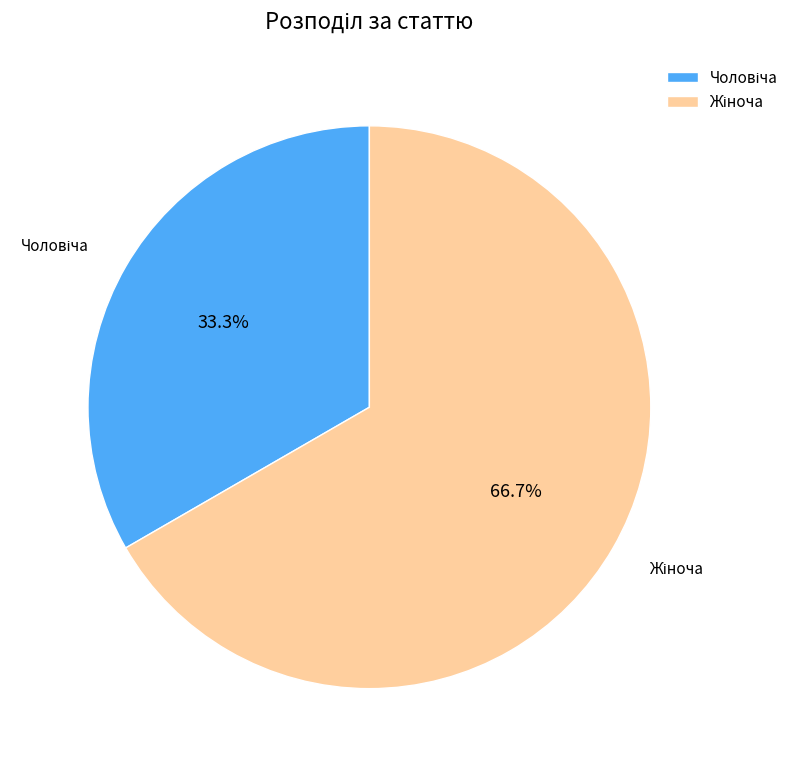

Is there any slice that represents more than half of the pie?

Yes